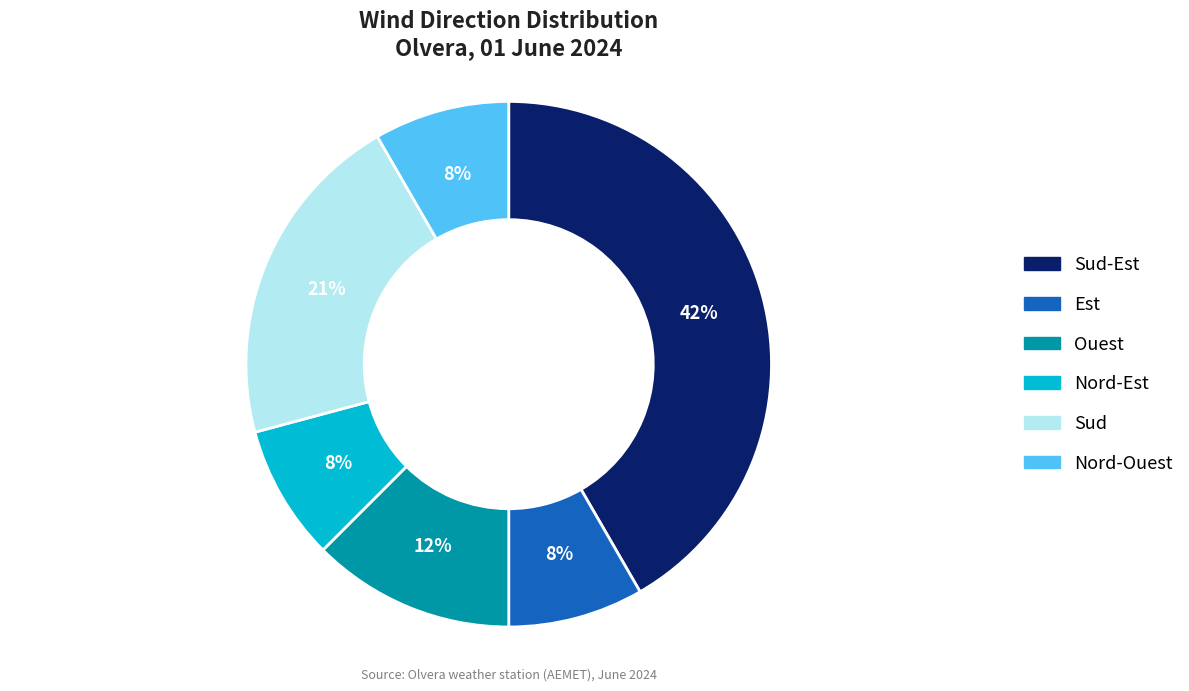

To the nearest percent, what is the average slice percentage?

17%